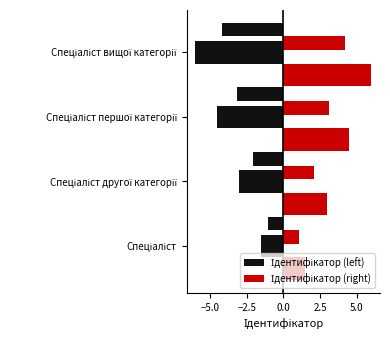

What are all the series names shown in the legend?

Ідентифікатор (left), Ідентифікатор (right)